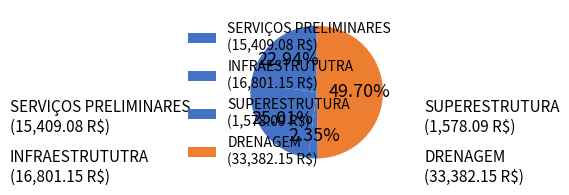

What is the ratio of the value at SERVIÇOS PRELIMINARES to the value at DRENAGEM?

0.5